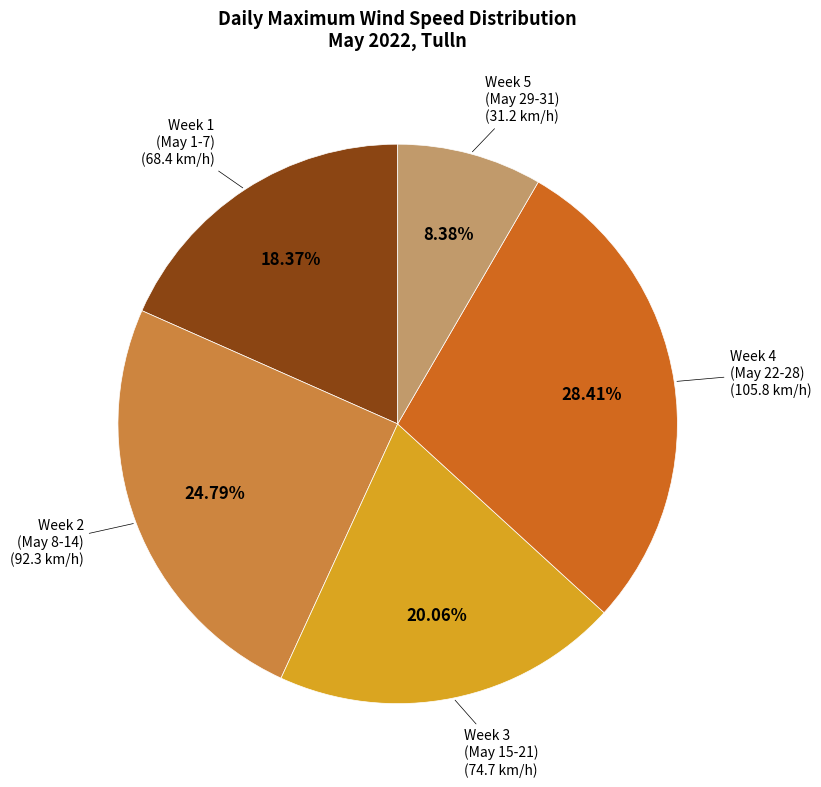

Is there a majority slice in this chart?

No